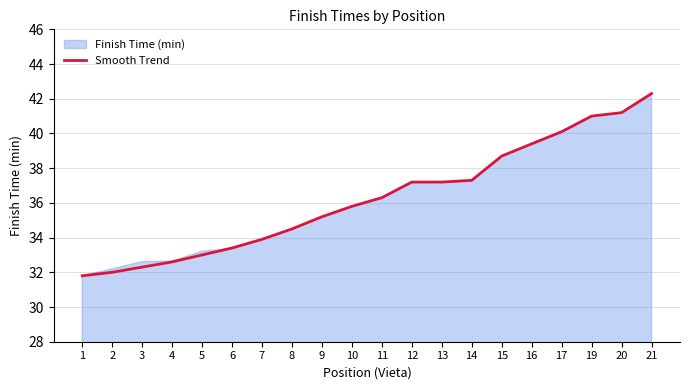

What is the difference between the second highest and second lowest values?

9.2